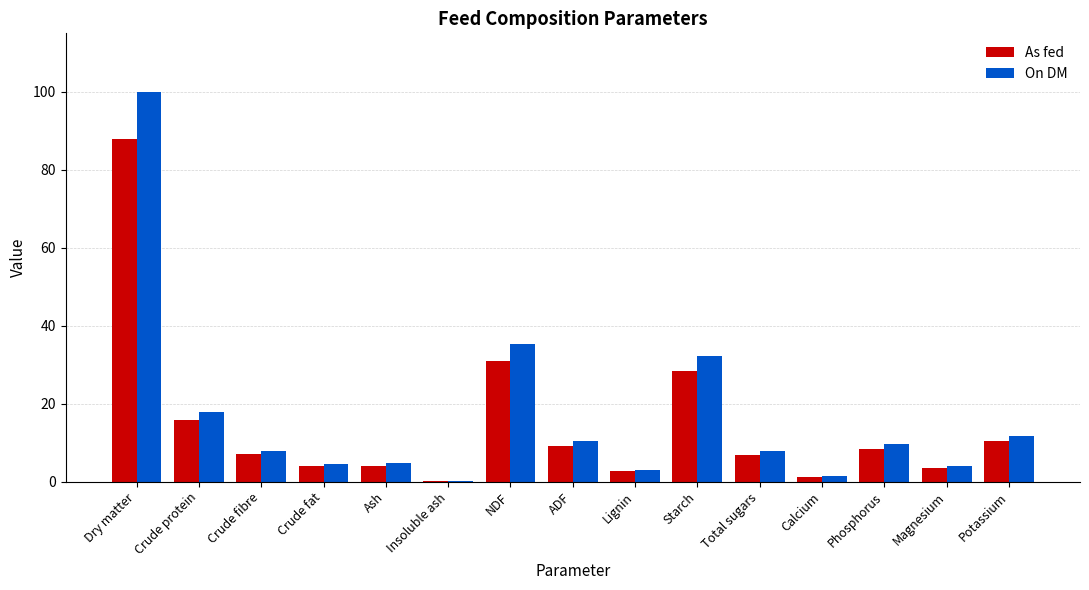

At which label is As fed closest to 44?

NDF